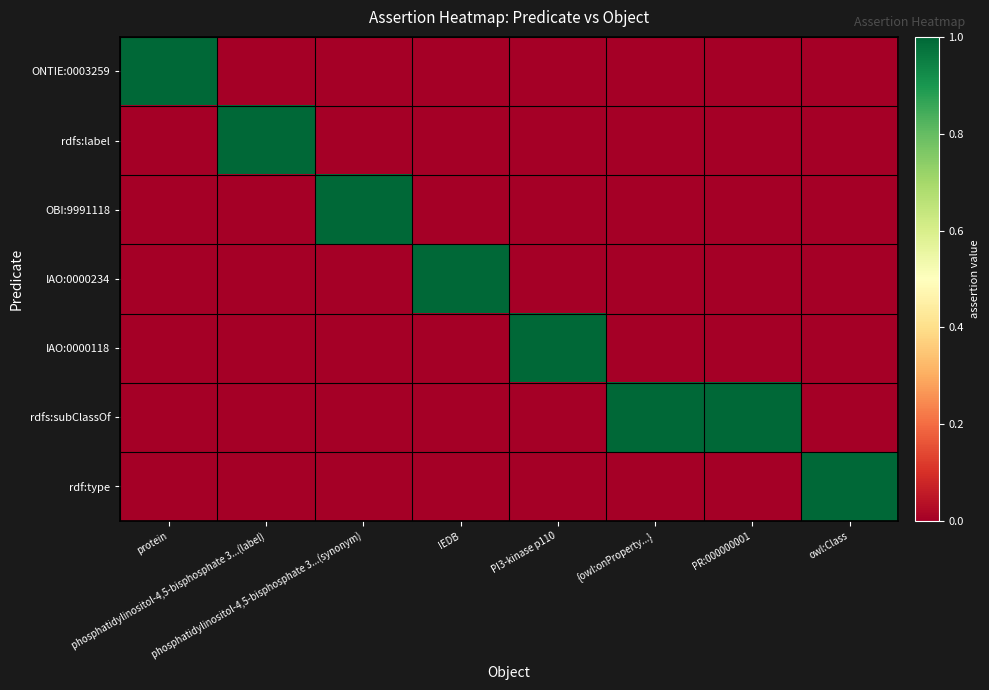

Reading left to right, extract all data points from this chart.

ONTIE:0003259: protein=1	phosphatidylinositol-4,5-bisphosphate 3...(label)=0	phosphatidylinositol-4,5-bisphosphate 3...(synonym)=0	IEDB=0	PI3-kinase p110=0	{owl:onProperty...}=0	PR:000000001=0	owl:Class=0
rdfs:label: protein=0	phosphatidylinositol-4,5-bisphosphate 3...(label)=1	phosphatidylinositol-4,5-bisphosphate 3...(synonym)=0	IEDB=0	PI3-kinase p110=0	{owl:onProperty...}=0	PR:000000001=0	owl:Class=0
OBI:9991118: protein=0	phosphatidylinositol-4,5-bisphosphate 3...(label)=0	phosphatidylinositol-4,5-bisphosphate 3...(synonym)=1	IEDB=0	PI3-kinase p110=0	{owl:onProperty...}=0	PR:000000001=0	owl:Class=0
IAO:0000234: protein=0	phosphatidylinositol-4,5-bisphosphate 3...(label)=0	phosphatidylinositol-4,5-bisphosphate 3...(synonym)=0	IEDB=1	PI3-kinase p110=0	{owl:onProperty...}=0	PR:000000001=0	owl:Class=0
IAO:0000118: protein=0	phosphatidylinositol-4,5-bisphosphate 3...(label)=0	phosphatidylinositol-4,5-bisphosphate 3...(synonym)=0	IEDB=0	PI3-kinase p110=1	{owl:onProperty...}=0	PR:000000001=0	owl:Class=0
rdfs:subClassOf: protein=0	phosphatidylinositol-4,5-bisphosphate 3...(label)=0	phosphatidylinositol-4,5-bisphosphate 3...(synonym)=0	IEDB=0	PI3-kinase p110=0	{owl:onProperty...}=1	PR:000000001=1	owl:Class=0
rdf:type: protein=0	phosphatidylinositol-4,5-bisphosphate 3...(label)=0	phosphatidylinositol-4,5-bisphosphate 3...(synonym)=0	IEDB=0	PI3-kinase p110=0	{owl:onProperty...}=0	PR:000000001=0	owl:Class=1